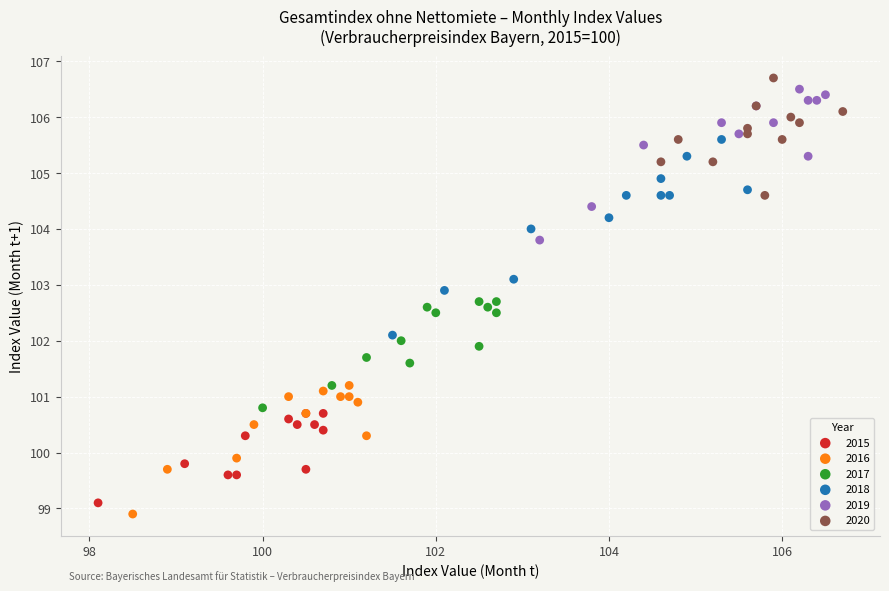

Which series has the largest Y range (max minus min)?

2018